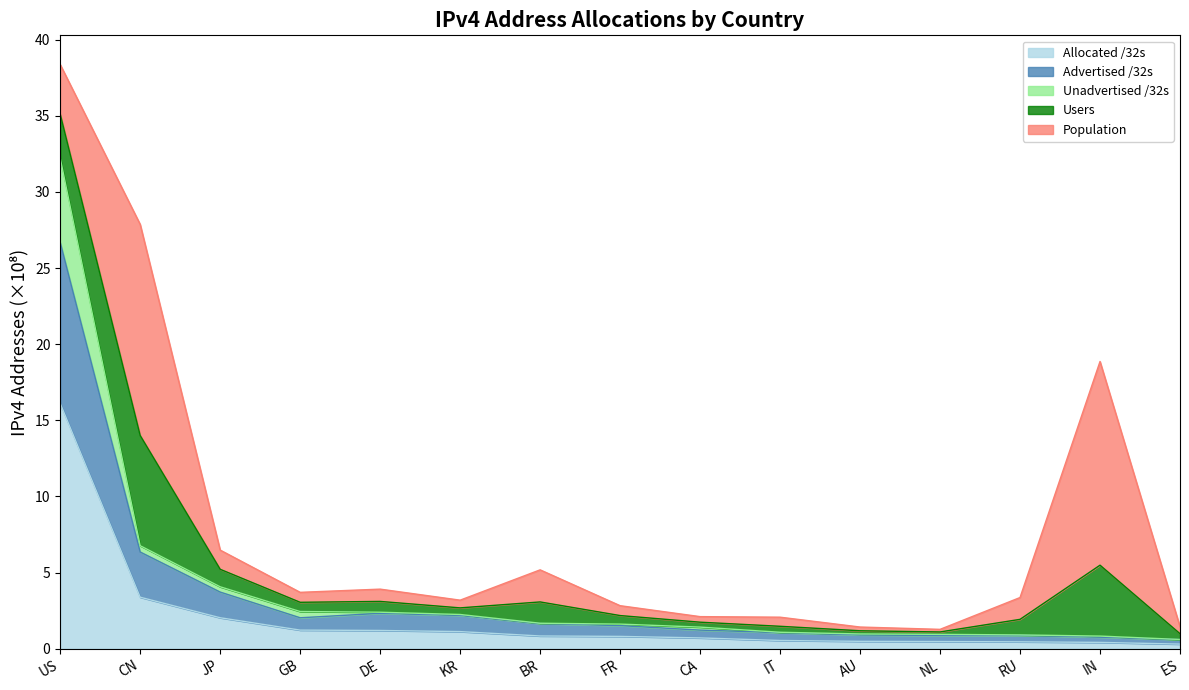

What position from the right is GB?

12